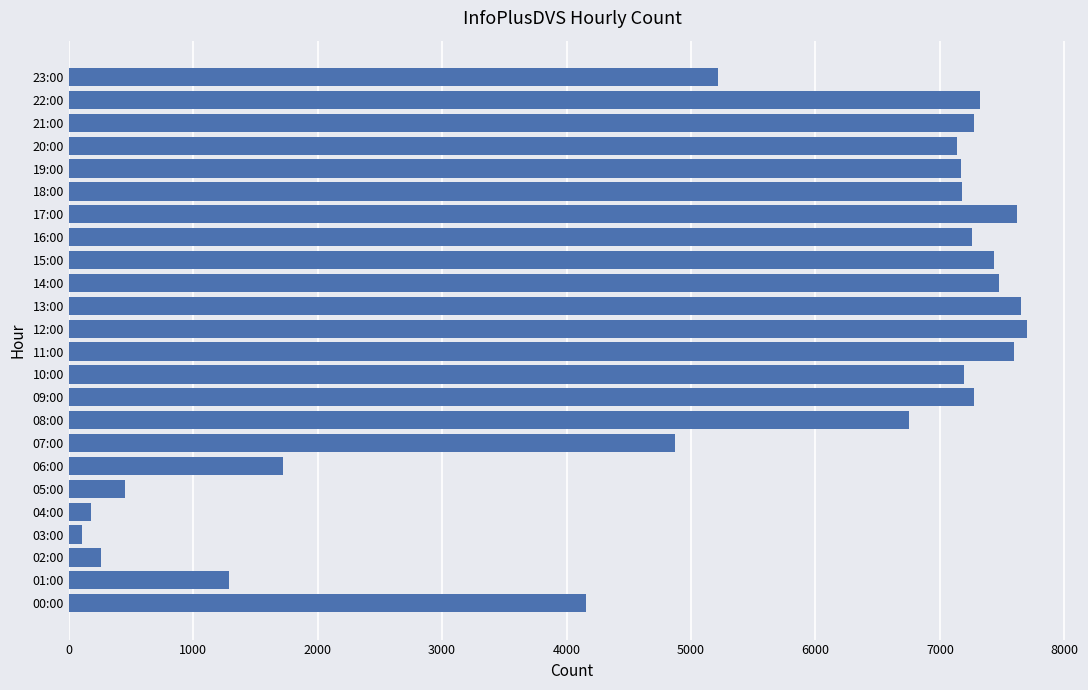

At which label is the value closest to 3906?

00:00